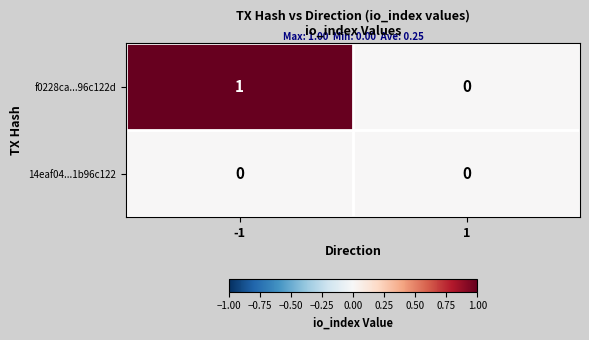

At -1, list the series in order from largest to smallest.

f0228ca...96c122d, 14eaf04...1b96c122